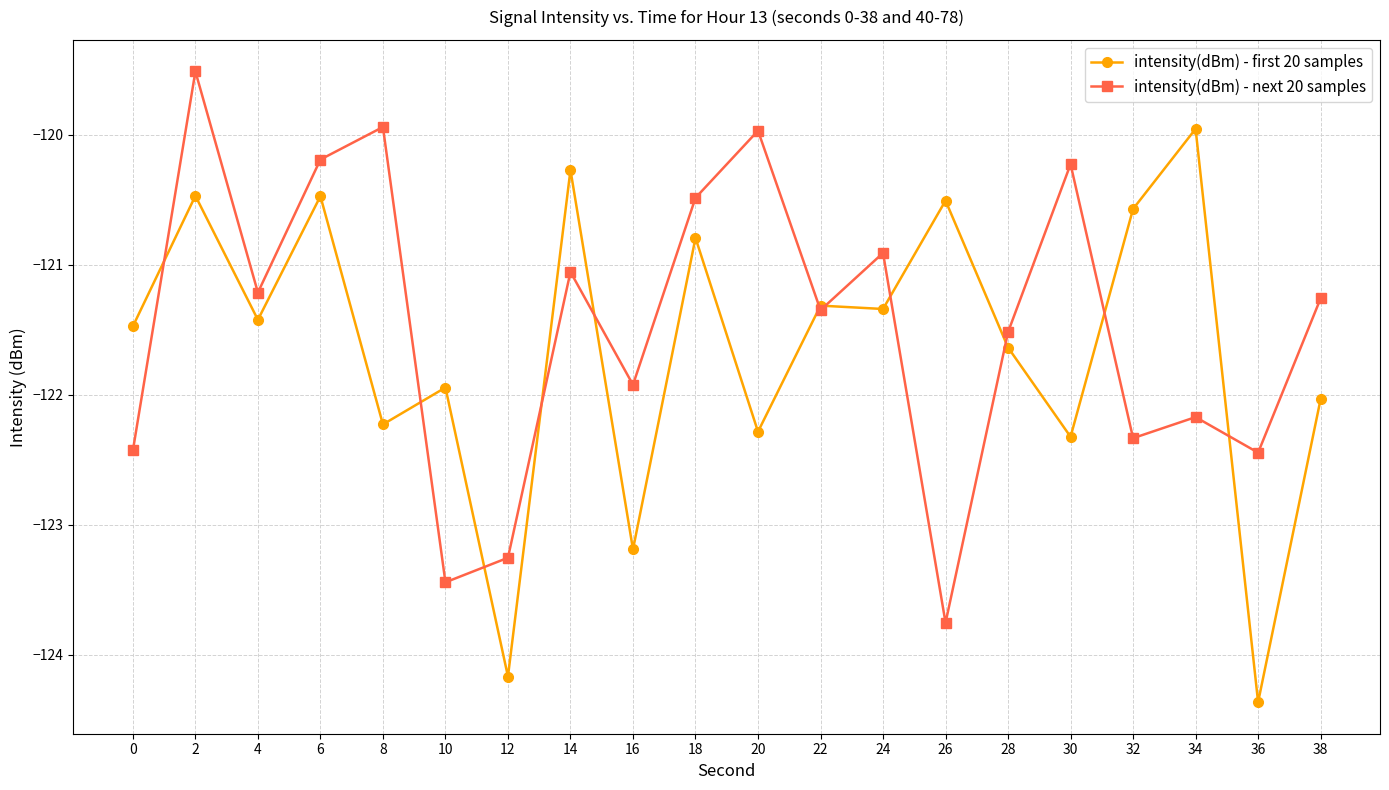

At which category does intensity(dBm) - next 20 samples reach its first local peak?

2